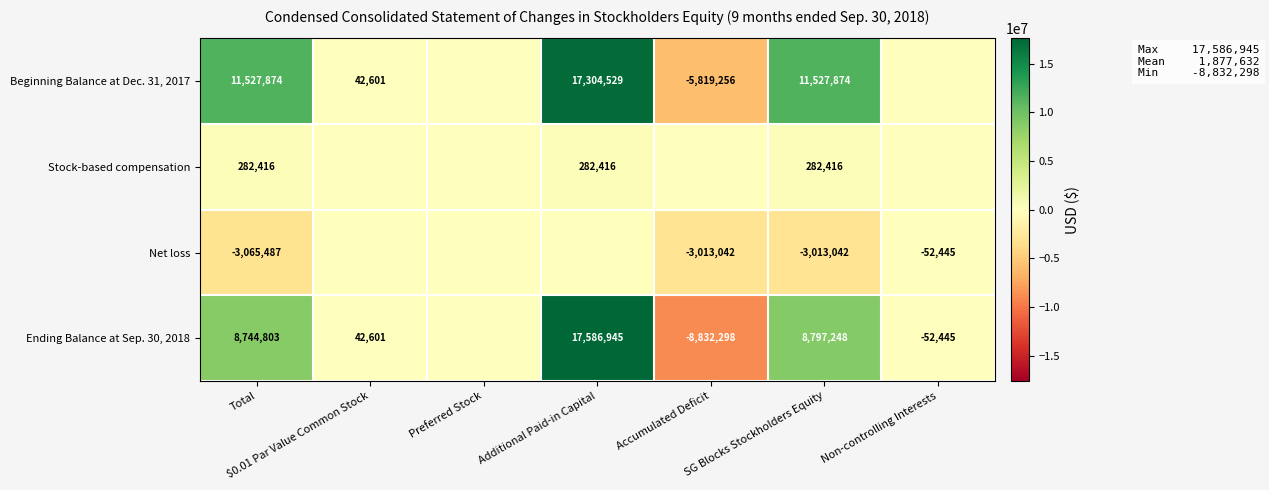

Is it true that Ending Balance at Sep. 30, 2018 equals 42601 at $0.01 Par Value Common Stock?

True